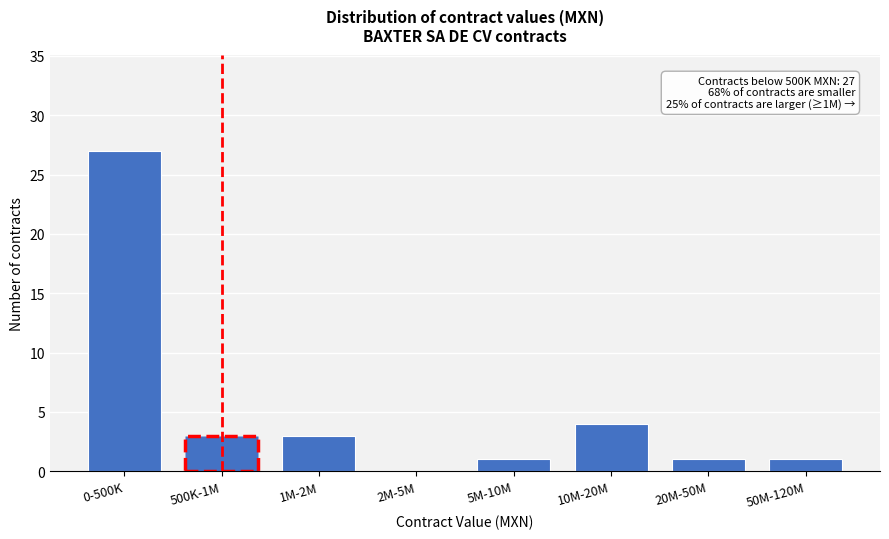

Reading left to right, list all the values displayed in this chart.

0-500K=27	500K-1M=3	1M-2M=3	2M-5M=0	5M-10M=1	10M-20M=4	20M-50M=1	50M-120M=1